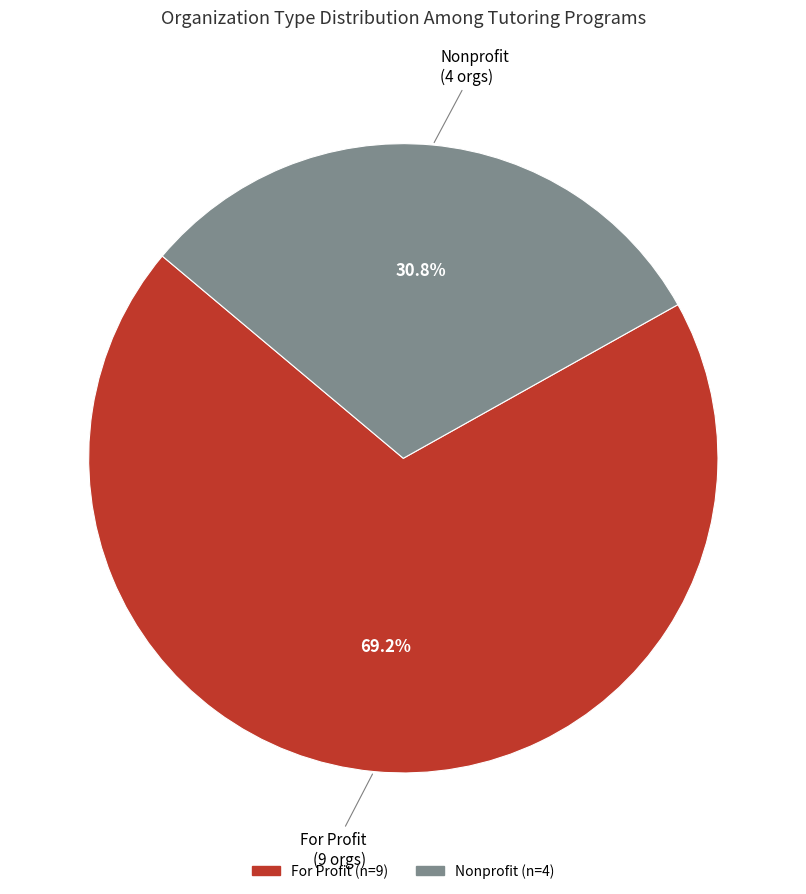

Is there any slice that represents more than half of the pie?

Yes